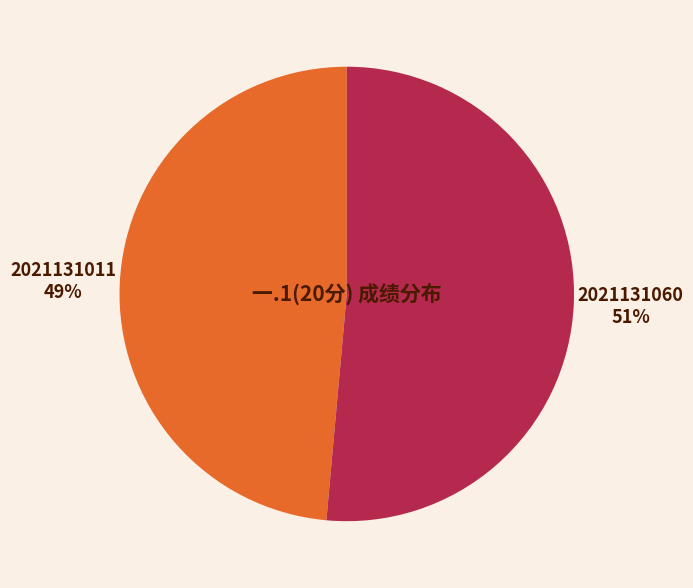

Does any single category account for the majority?

Yes